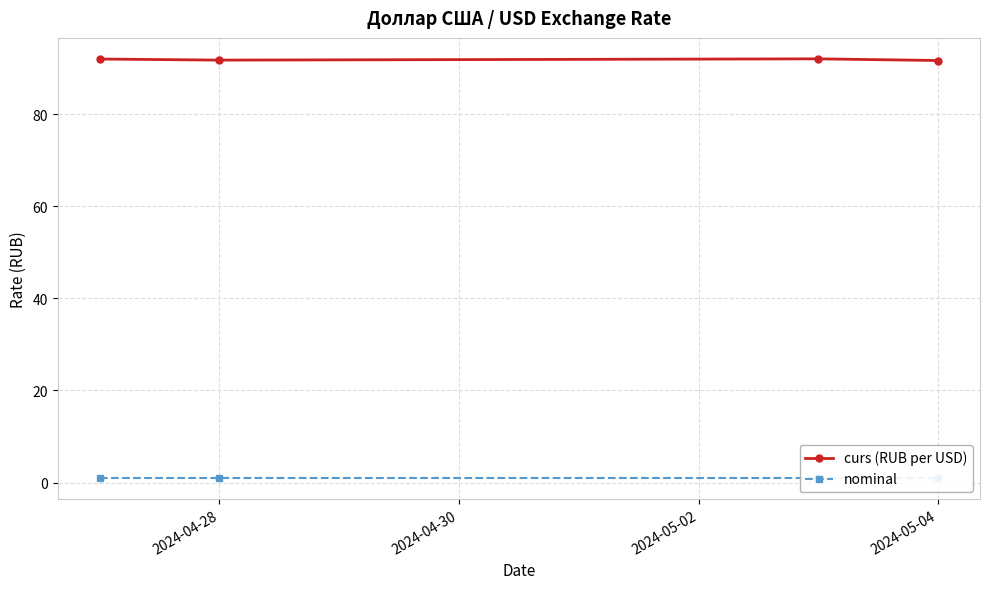

At how many categories does at least one series exceed 15?

4